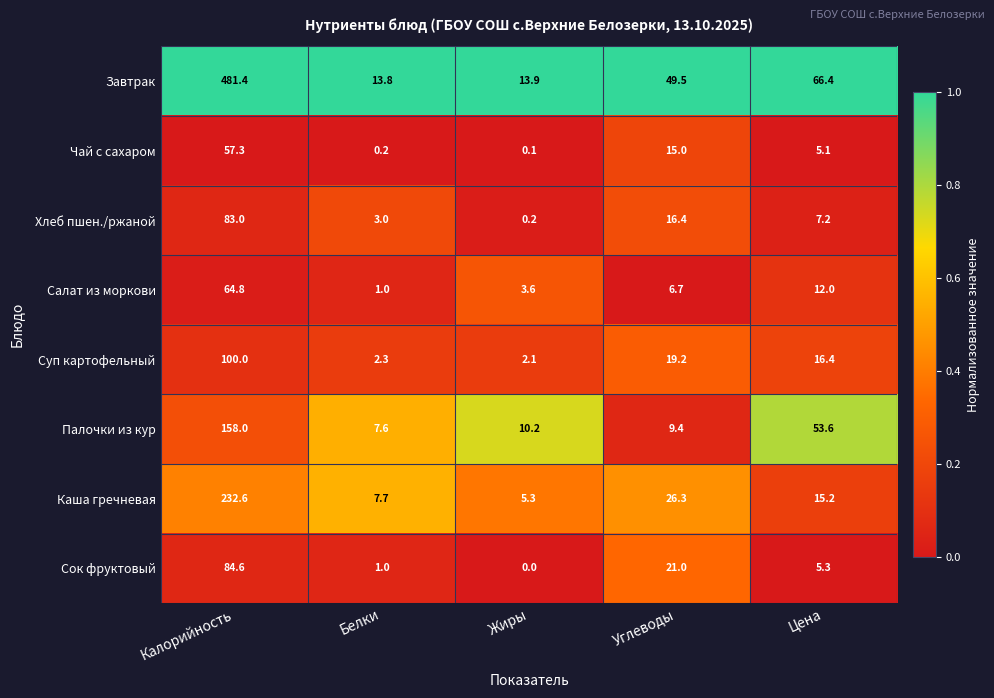

At which category does the chart reach its minimum across all series?

Жиры